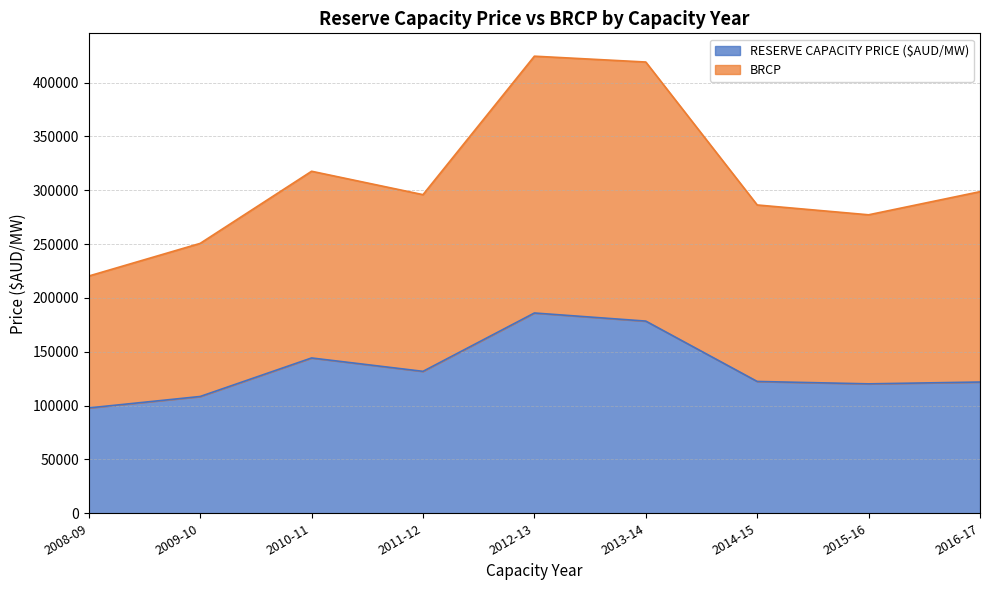

True or false: BRCP and RESERVE CAPACITY PRICE ($AUD/MW) intersect in this chart.

False